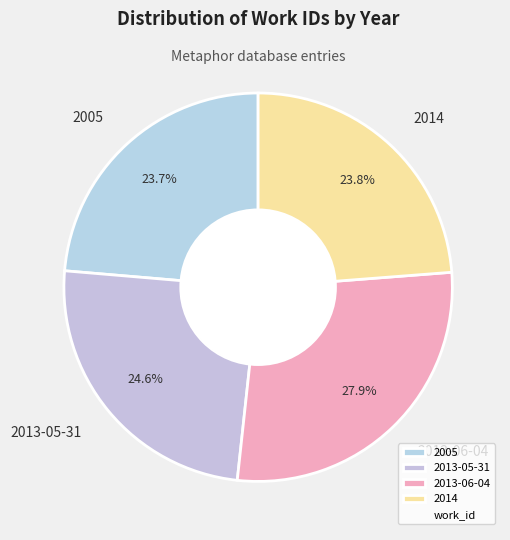

Between 2013-06-04 and 2014, which is larger?

2013-06-04